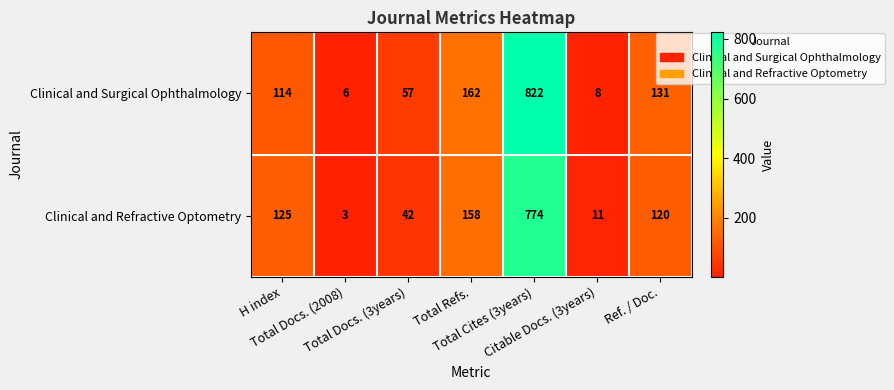

Which series has the largest range (max minus min)?

Clinical and Surgical Ophthalmology